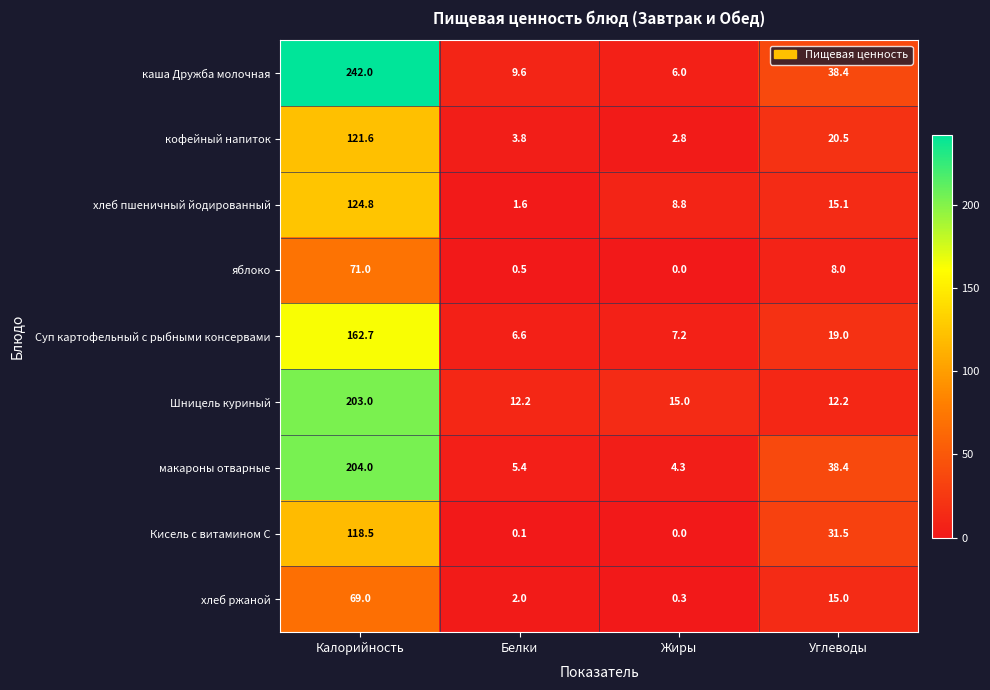

Is it true that Суп картофельный с рыбными консервами equals 162.7 at Калорийность?

True